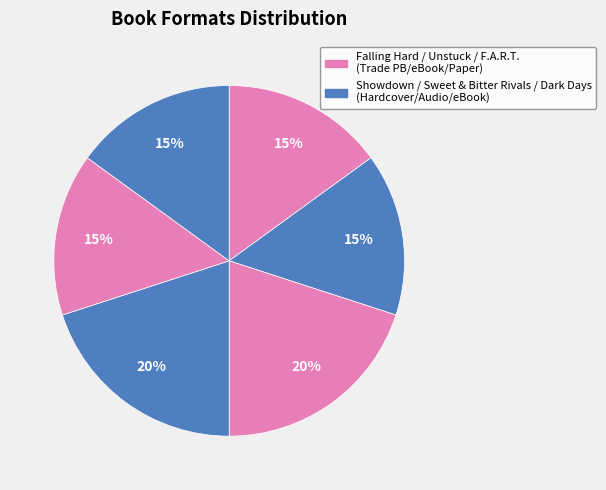

To the nearest percent, what is the average slice percentage?

17%